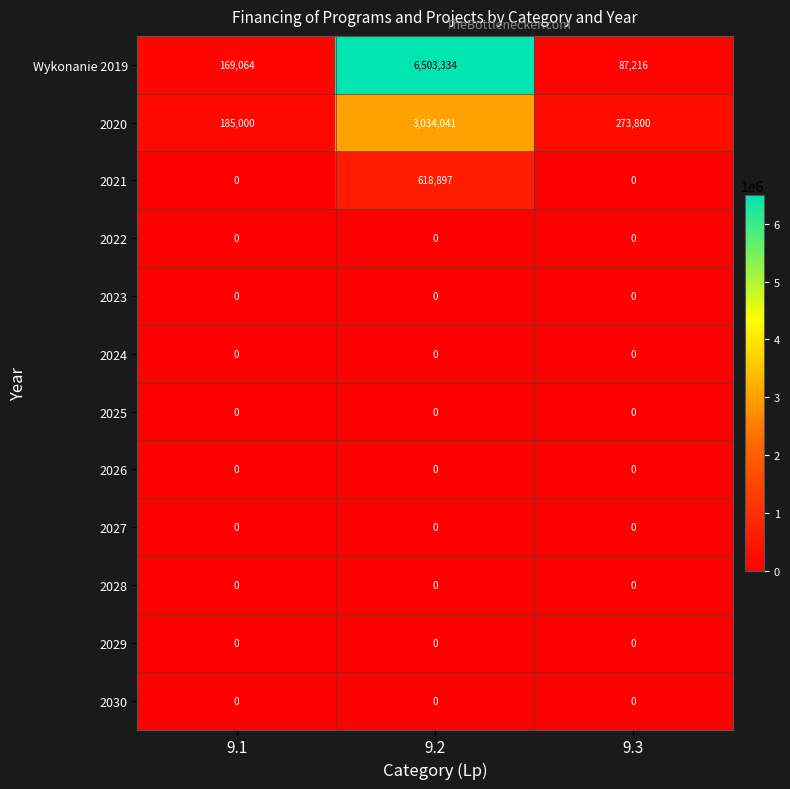

The value of 2025 at 9.1 is 0. True or false?

True